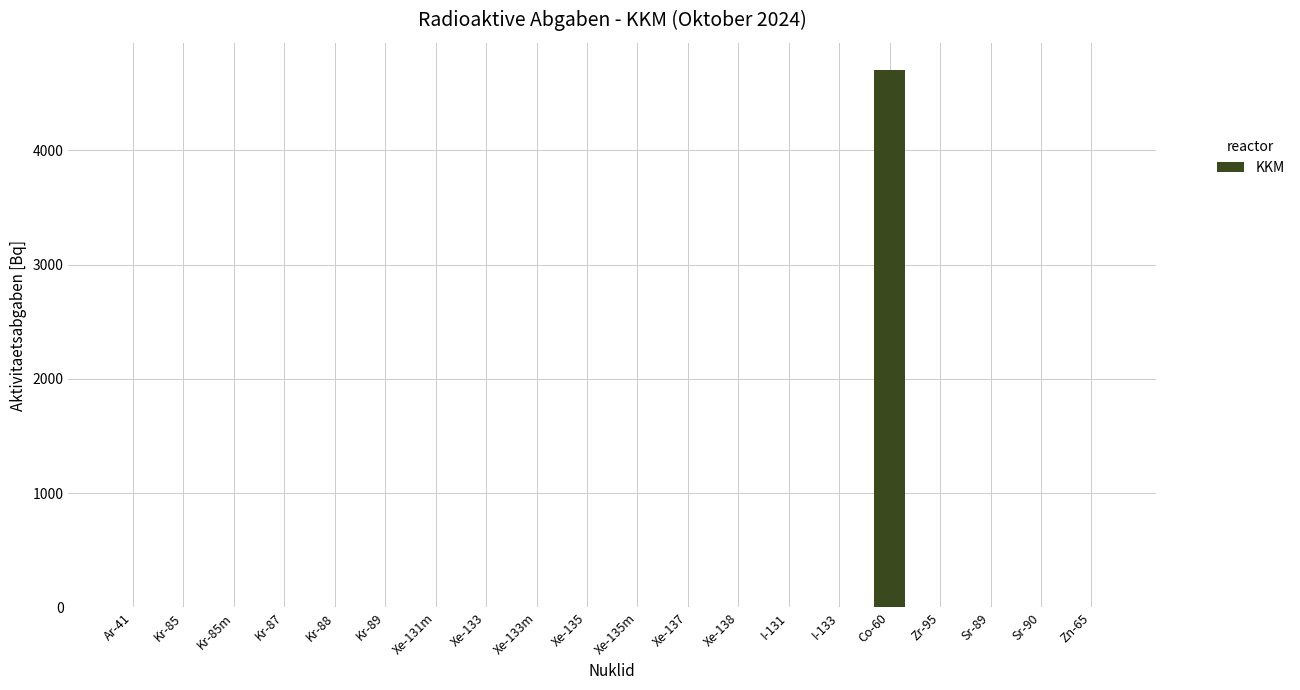

What is the sum of all values?

4706.2